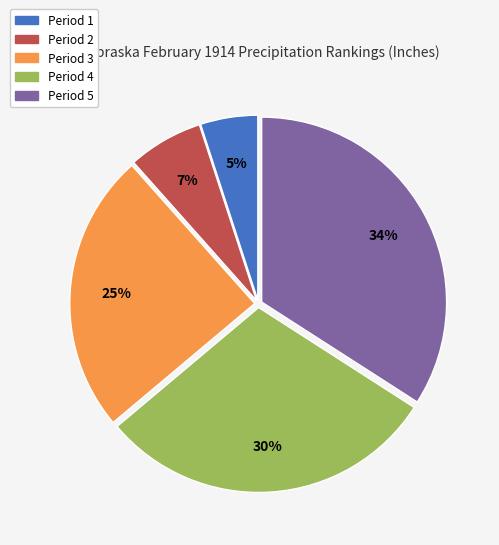

The Period 4 slice represents 30% of the pie. True or false?

True